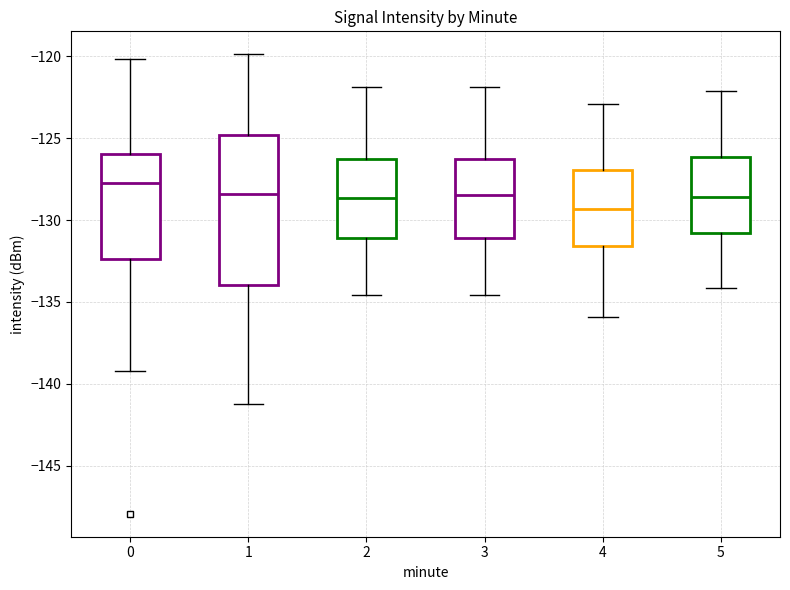

Reading left to right, read every box against the y-axis: the position of its median line, the range the box covers, and the ends of its whiskers. The values are not printed on the chart, so give them approximately, as read against the axis.

0: median -127.5, box -132.5 to -126.0, whiskers -139.0 to -120.0
1: median -128.5, box -134.0 to -125.0, whiskers -141.0 to -120.0
2: median -128.5, box -131.0 to -126.5, whiskers -134.5 to -122.0
3: median -128.5, box -131.0 to -126.5, whiskers -134.5 to -122.0
4: median -129.5, box -131.5 to -127.0, whiskers -136.0 to -123.0
5: median -128.5, box -131.0 to -126.0, whiskers -134.0 to -122.0